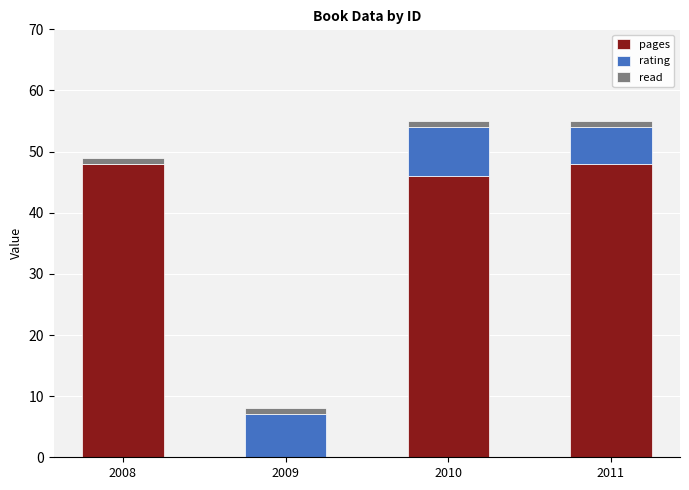

Count the number of data series in this chart.

3